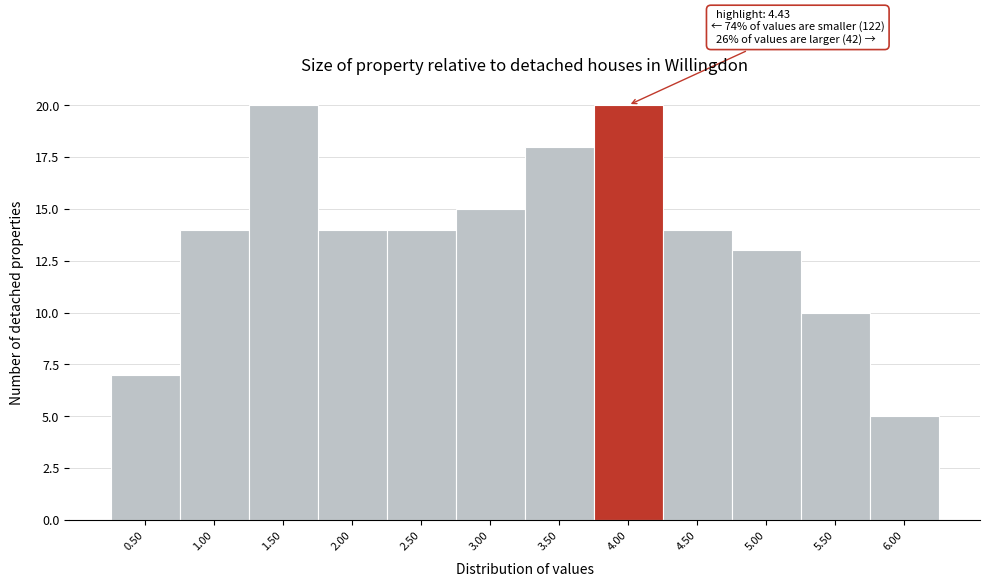

Reading left to right, extract all data points from this chart.

0.50=7	1.00=14	1.50=20	2.00=14	2.50=14	3.00=15	3.50=18	4.00=20	4.50=14	5.00=13	5.50=10	6.00=5